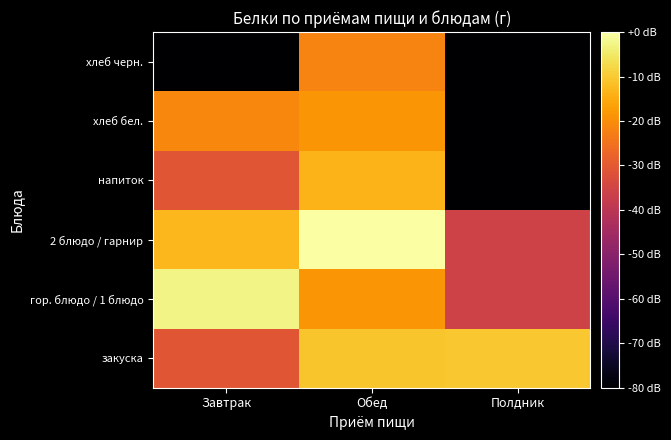

What is the spread (max minus min) of values at Полдник?

69.7